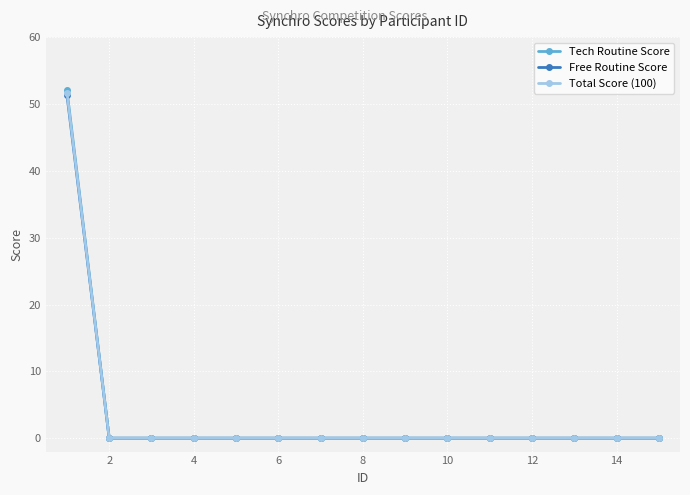

What is the maximum value for Tech Routine Score?

52.1